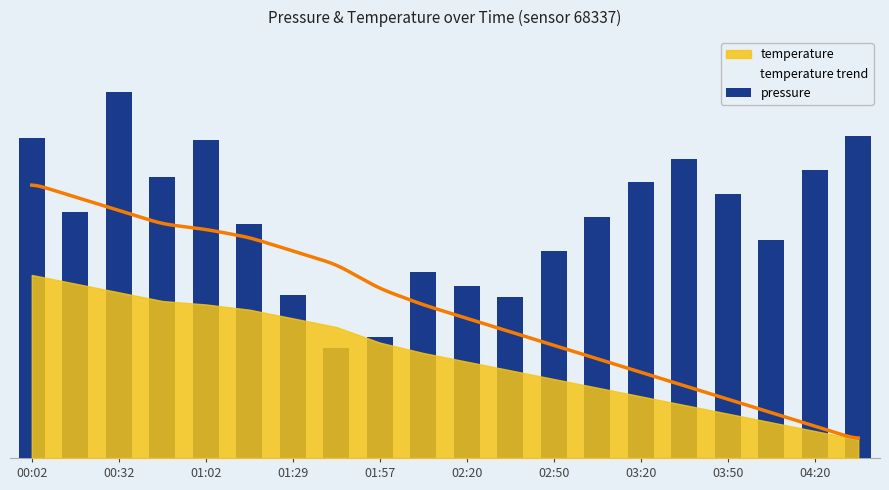

What is the minimum value shown in the chart?

0.1